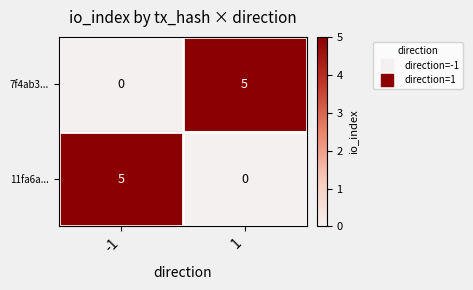

What is the sum of the 11fa6a... values at 1 and -1?

5